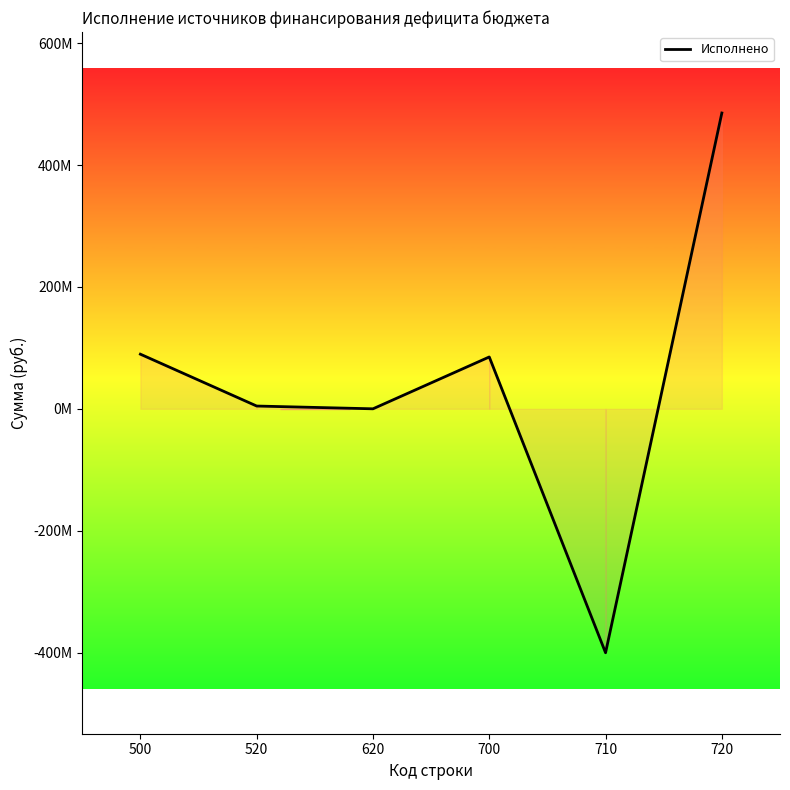

The value at 710 is -400282082.8. True or false?

True